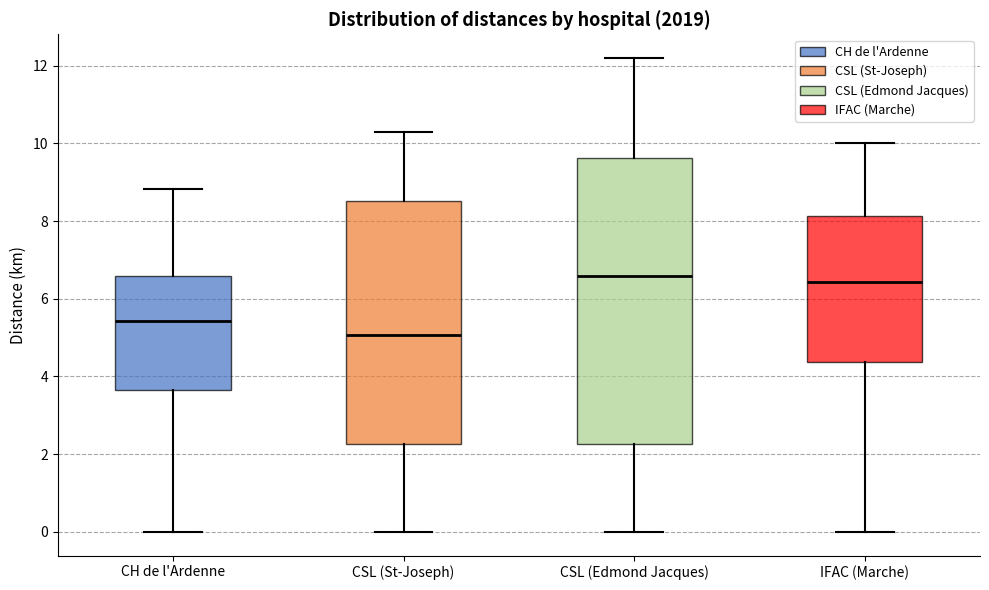

Where is the upper edge of the box for IFAC (Marche) on the y-axis? The values are not printed on the chart, so give them approximately, as read against the axis.

8.2